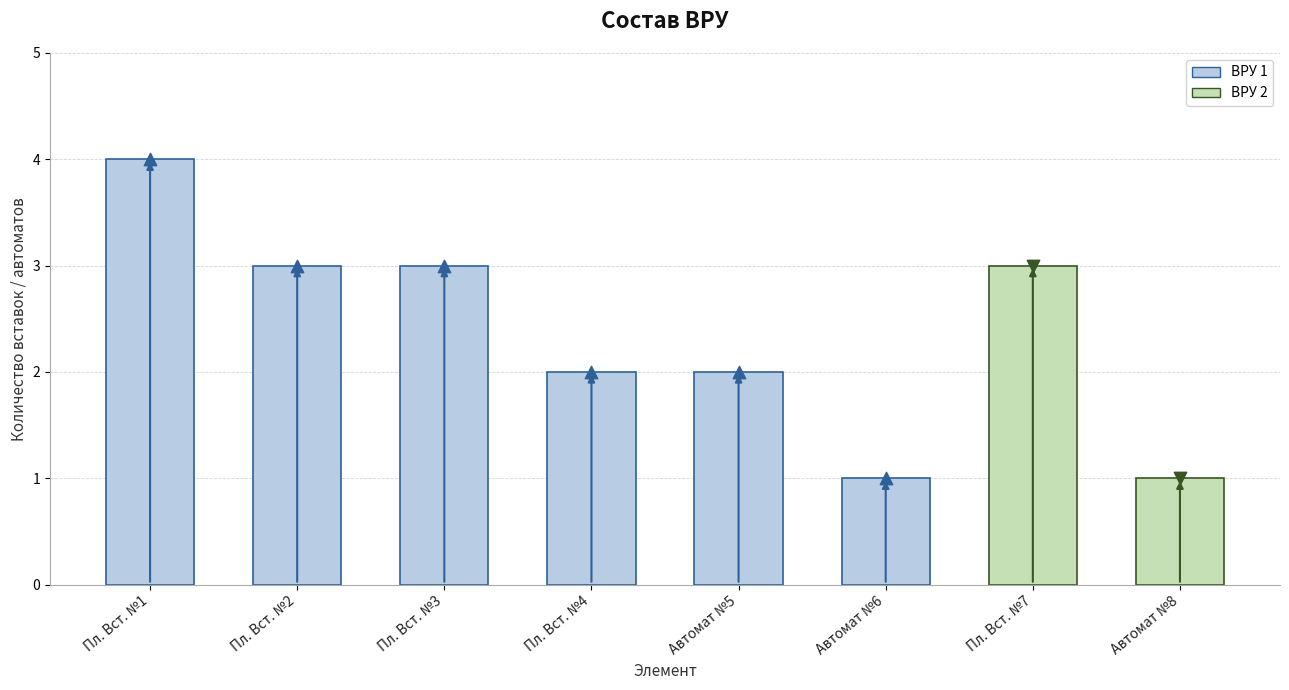

Approximately how many times larger is the value at Автомат №8 compared to Пл. Вст. №7?

0.3